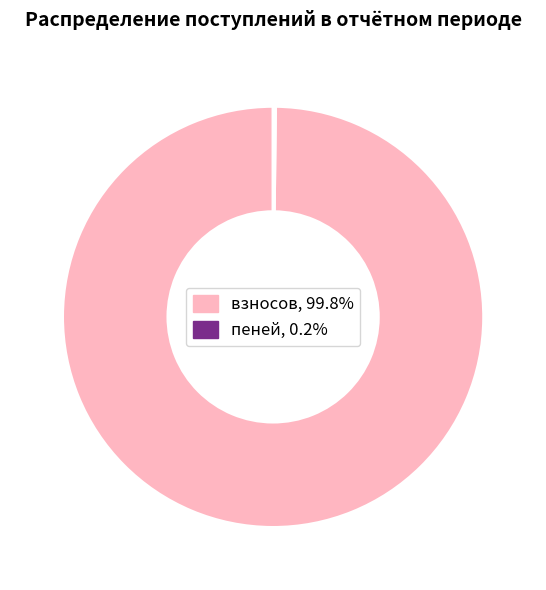

Does any single category account for the majority?

Yes